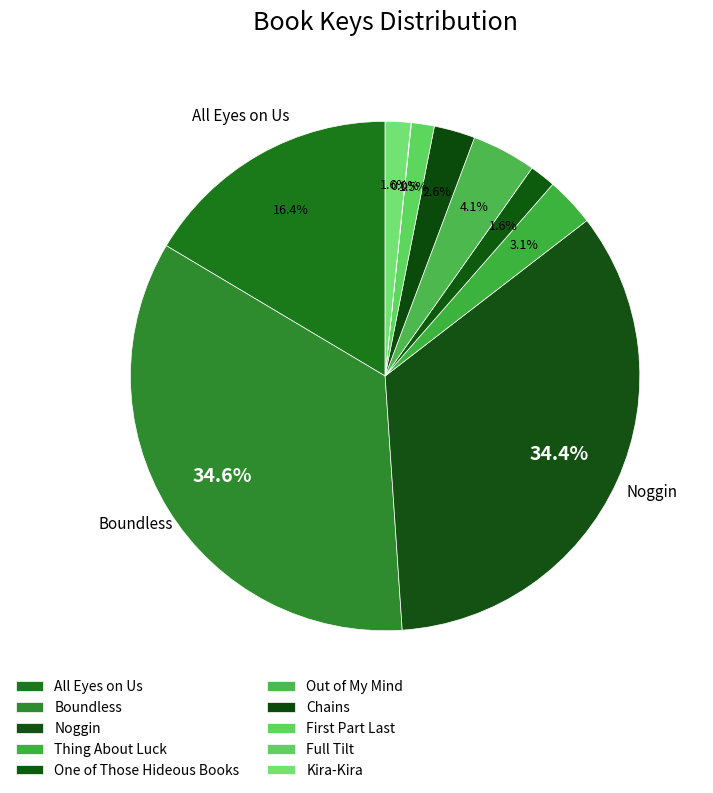

Is Kira-Kira the majority of the pie?

No